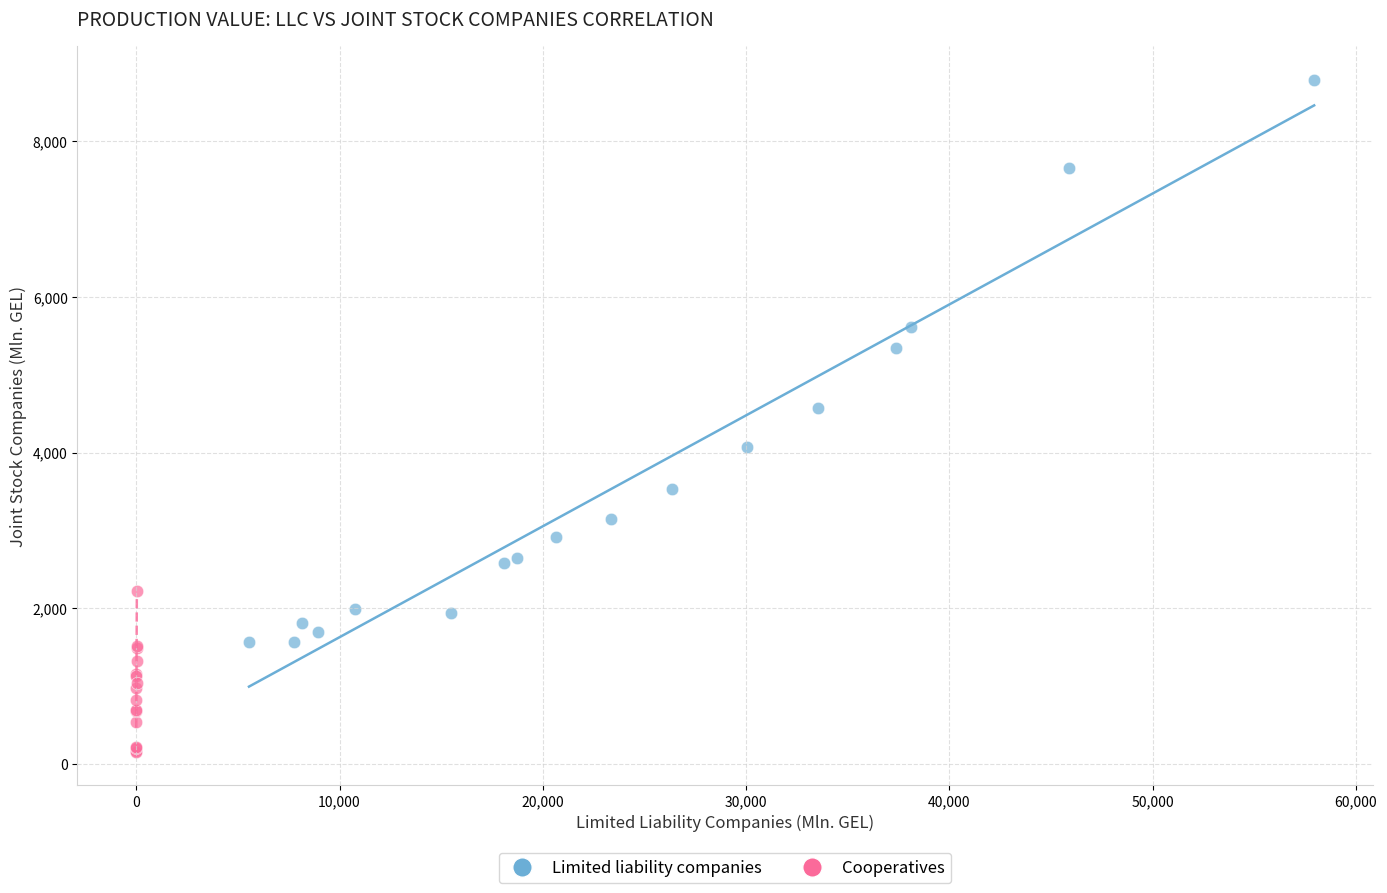

What are all the series names shown in the legend?

Limited liability companies, Cooperatives